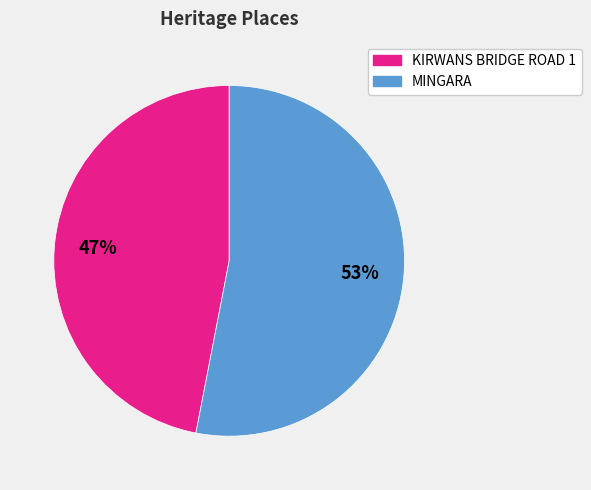

Does KIRWANS BRIDGE ROAD 1 represent more than half of the total?

No